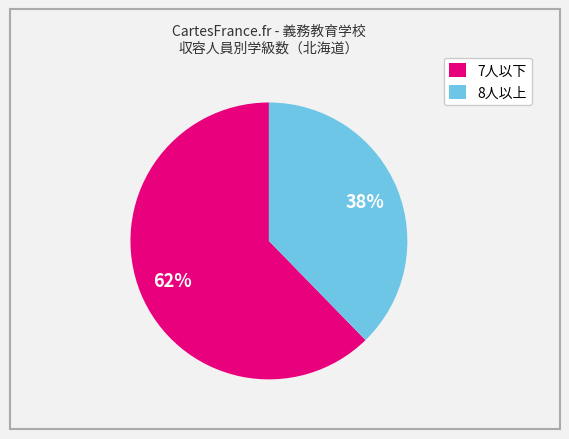

Which slice represents more than half of the pie?

7人以下